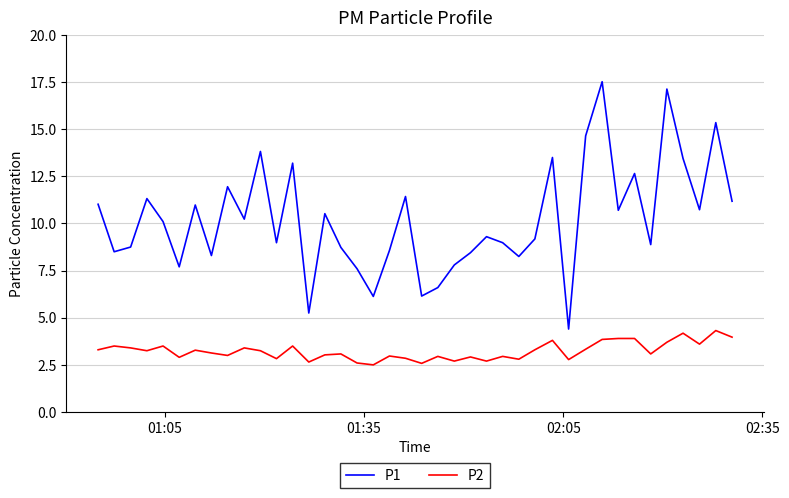

What is the maximum value shown in the chart?

17.5